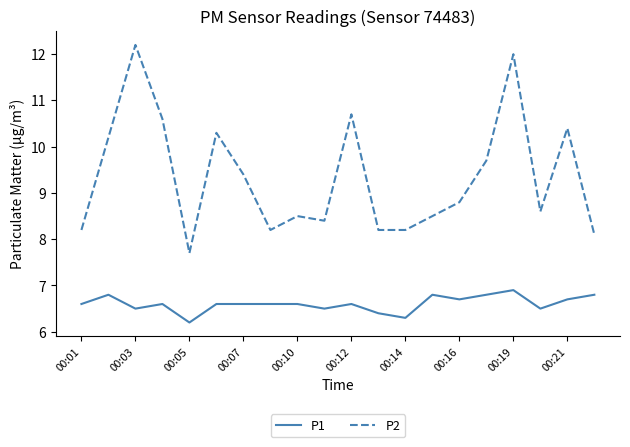

How many values in the P2 series exceed 8?

19